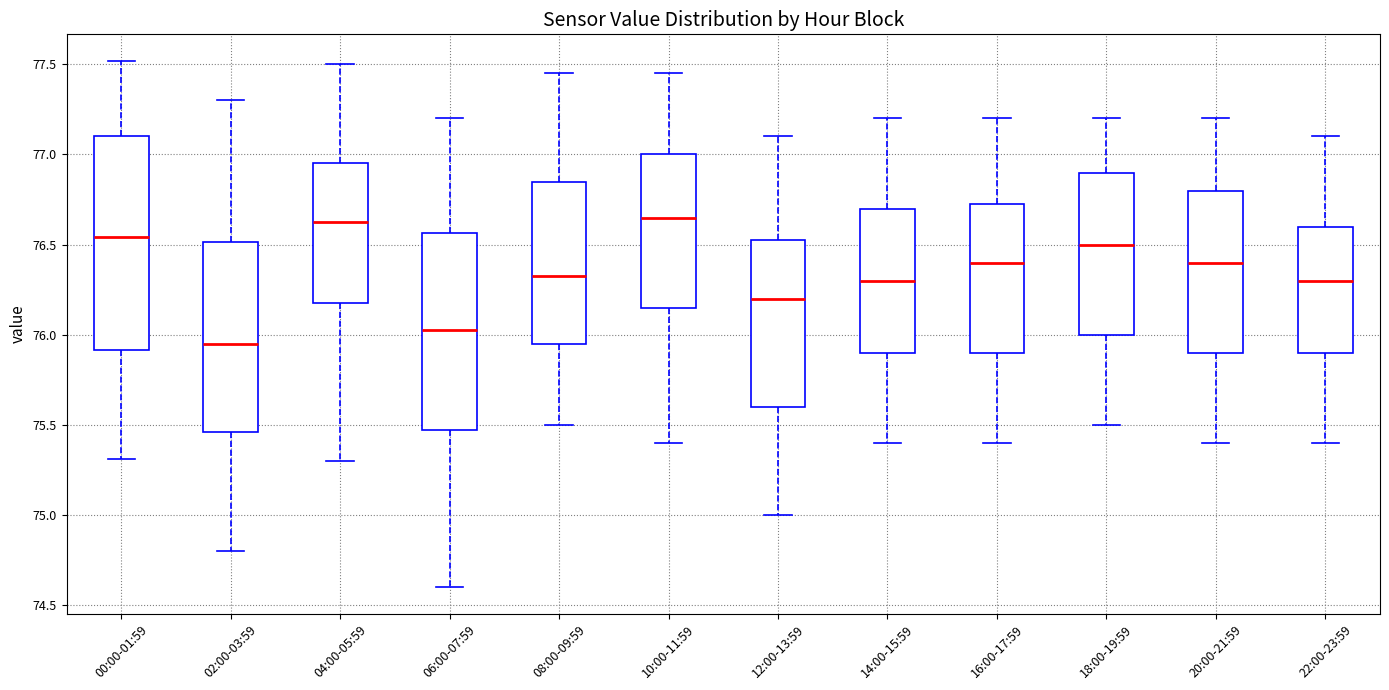

Reading left to right, transcribe this box plot: for each box, give where its median line is, the range the box spans, and where its two whiskers end, as read against the y-axis. The values are not printed on the chart, so give them approximately, as read against the axis.

00:00-01:59: median 76.55, box 75.90 to 77.10, whiskers 75.30 to 77.50
02:00-03:59: median 75.95, box 75.45 to 76.50, whiskers 74.80 to 77.30
04:00-05:59: median 76.65, box 76.20 to 76.95, whiskers 75.30 to 77.50
06:00-07:59: median 76.05, box 75.50 to 76.55, whiskers 74.60 to 77.20
08:00-09:59: median 76.35, box 75.95 to 76.85, whiskers 75.50 to 77.45
10:00-11:59: median 76.65, box 76.15 to 77.00, whiskers 75.40 to 77.45
12:00-13:59: median 76.20, box 75.60 to 76.55, whiskers 75.00 to 77.10
14:00-15:59: median 76.30, box 75.90 to 76.70, whiskers 75.40 to 77.20
16:00-17:59: median 76.40, box 75.90 to 76.75, whiskers 75.40 to 77.20
18:00-19:59: median 76.50, box 76.00 to 76.90, whiskers 75.50 to 77.20
20:00-21:59: median 76.40, box 75.90 to 76.80, whiskers 75.40 to 77.20
22:00-23:59: median 76.30, box 75.90 to 76.60, whiskers 75.40 to 77.10